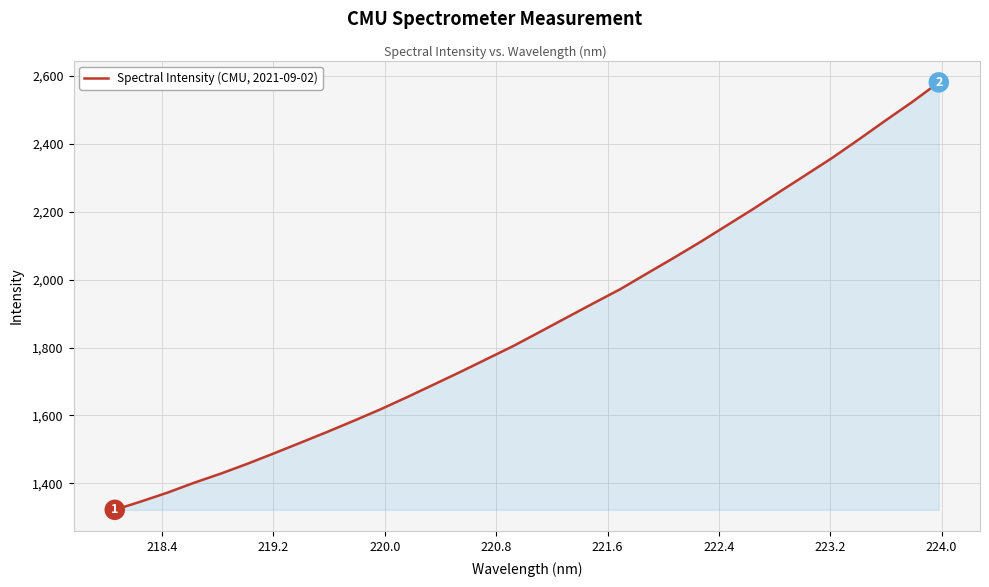

What is the greatest value displayed?

2580.6